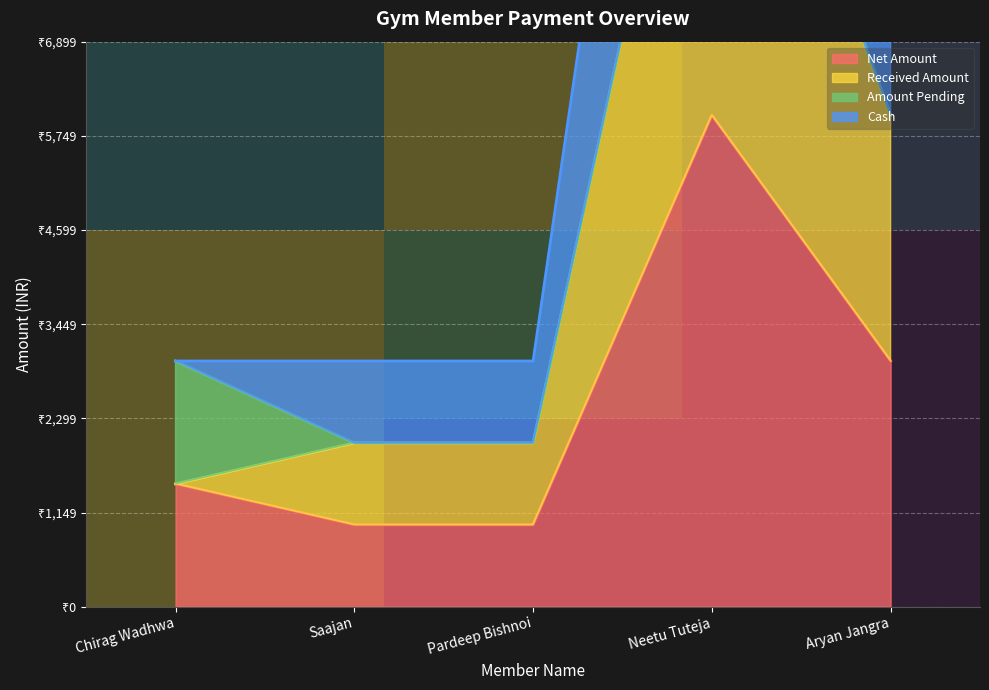

The value of row_0 at Pardeep Bishnoi is 0.1. True or false?

False